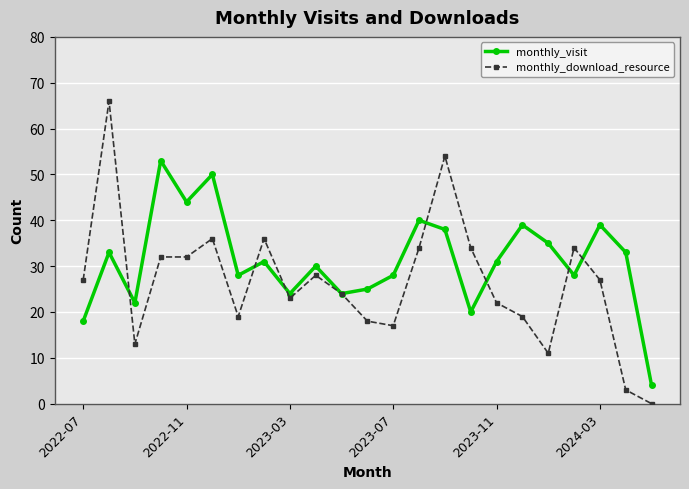

How many values in the monthly_visit series are below 31?

11